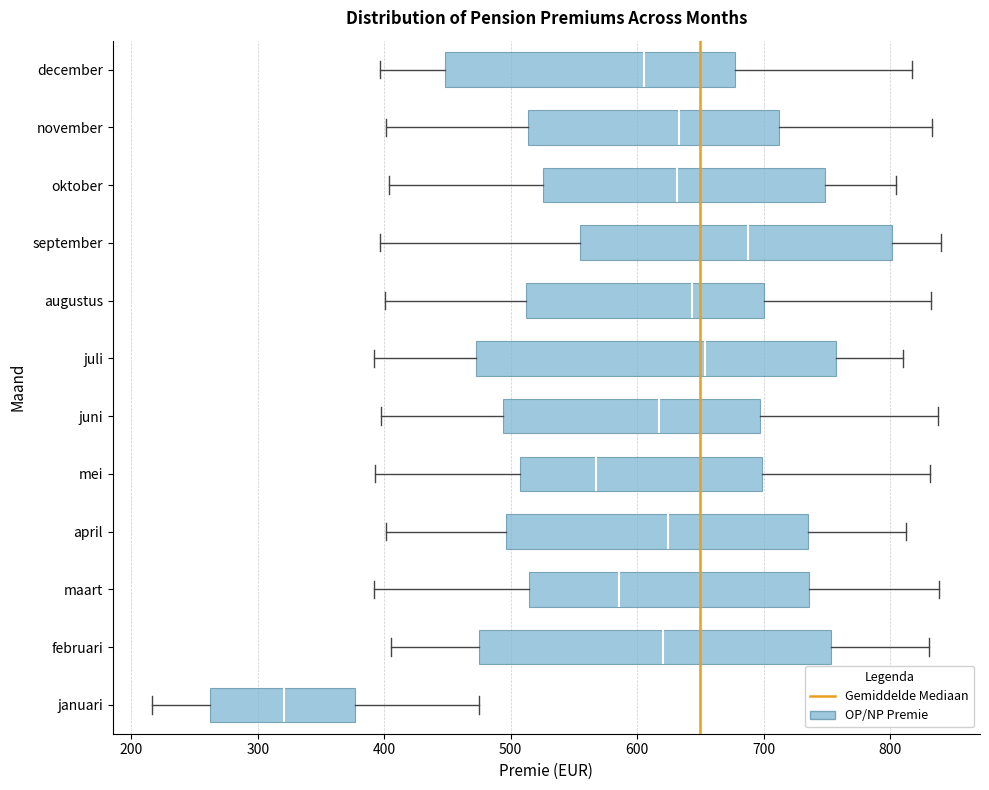

Reading bottom to top, read every box against the x-axis: the position of its median line, the range the box covers, and the ends of its whiskers. The values are not printed on the chart, so give them approximately, as read against the axis.

januari: median 320, box 260 to 380, whiskers 220 to 480
februari: median 620, box 480 to 750, whiskers 410 to 830
maart: median 590, box 510 to 740, whiskers 390 to 840
april: median 620, box 500 to 740, whiskers 400 to 810
mei: median 570, box 510 to 700, whiskers 390 to 830
juni: median 620, box 490 to 700, whiskers 400 to 840
juli: median 650, box 470 to 760, whiskers 390 to 810
augustus: median 640, box 510 to 700, whiskers 400 to 830
september: median 690, box 550 to 800, whiskers 400 to 840
oktober: median 630, box 530 to 750, whiskers 400 to 810
november: median 630, box 510 to 710, whiskers 400 to 830
december: median 610, box 450 to 680, whiskers 400 to 820